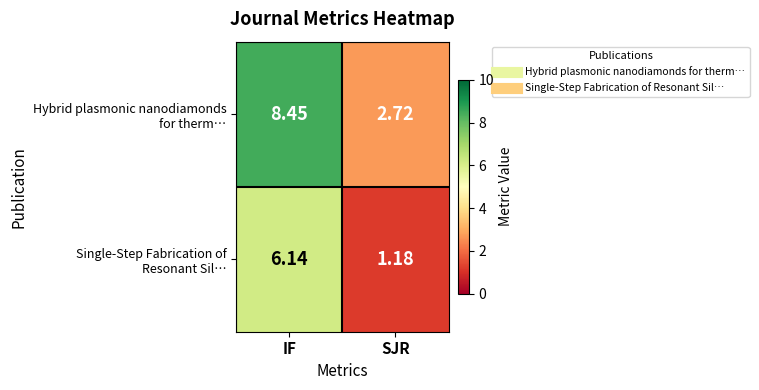

Which category has the highest value across all series?

IF